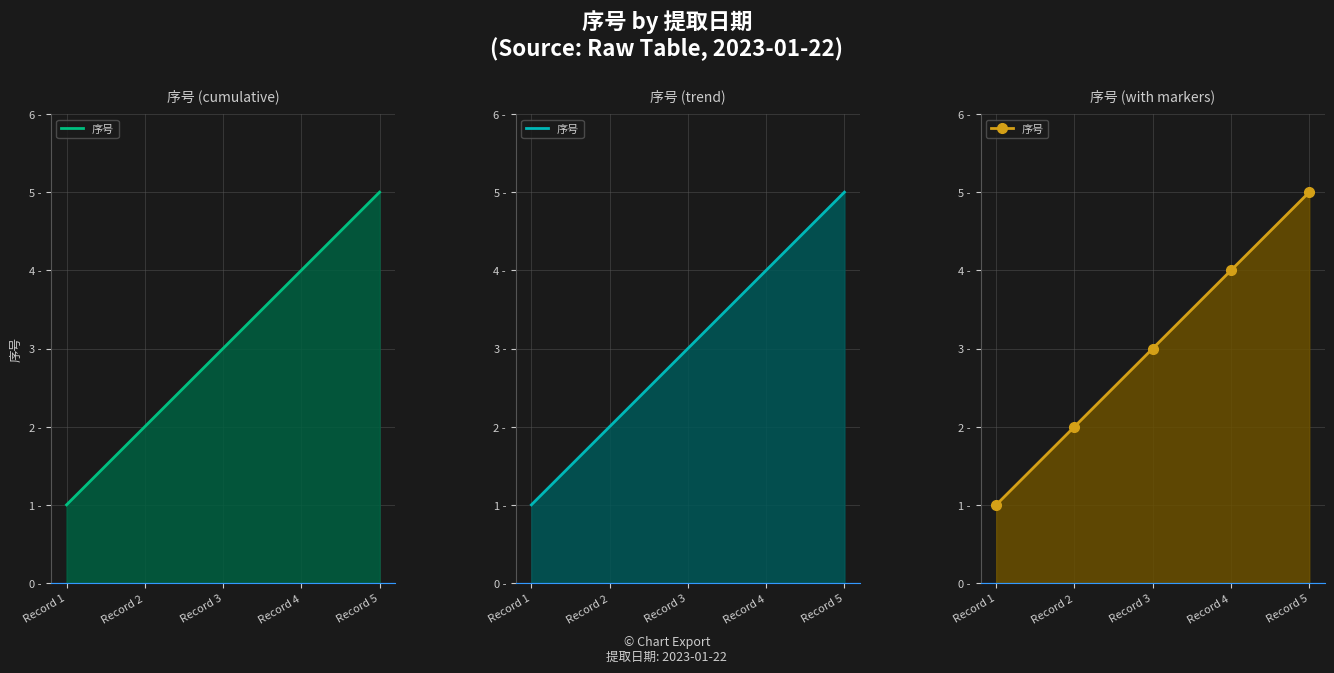

What is the value of the 2nd point from the left?

2